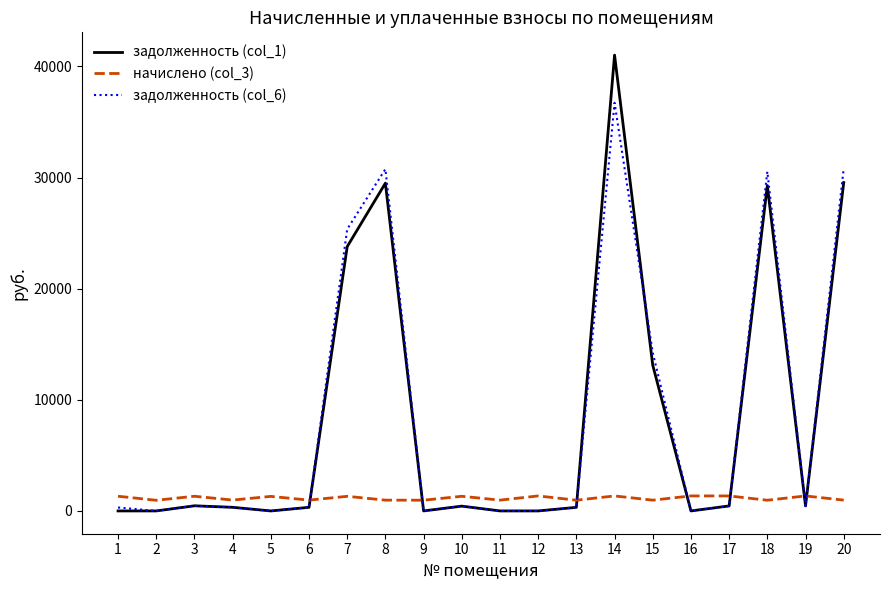

At which category is the sum across all series the highest?

14